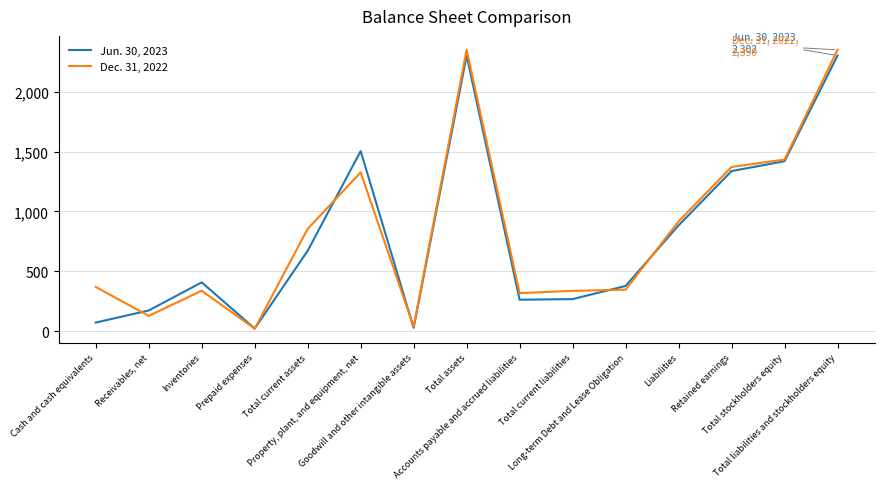

Which series changed the most between Prepaid expenses and Accounts payable and accrued liabilities?

Dec. 31, 2022